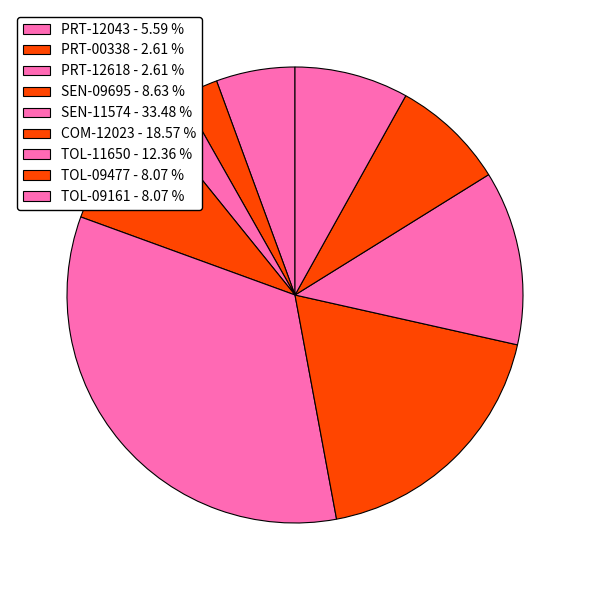

Count the number of slices in the pie.

9